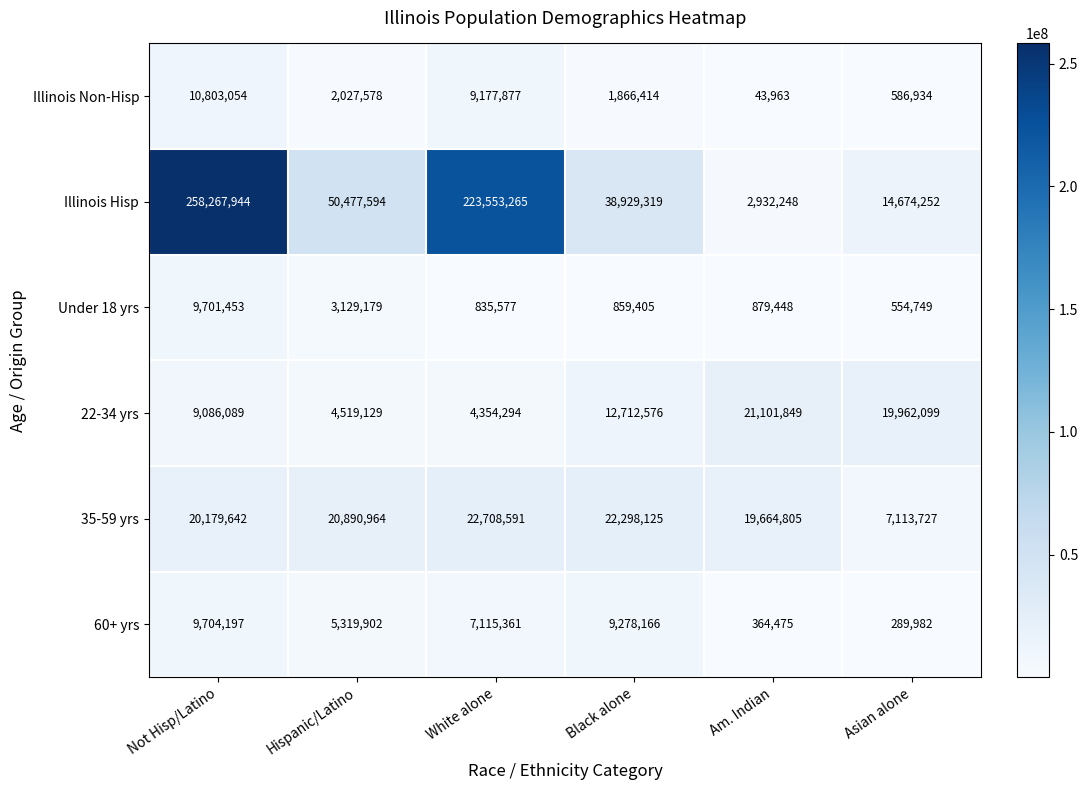

At which category is the sum across all series the highest?

Not Hisp/Latino